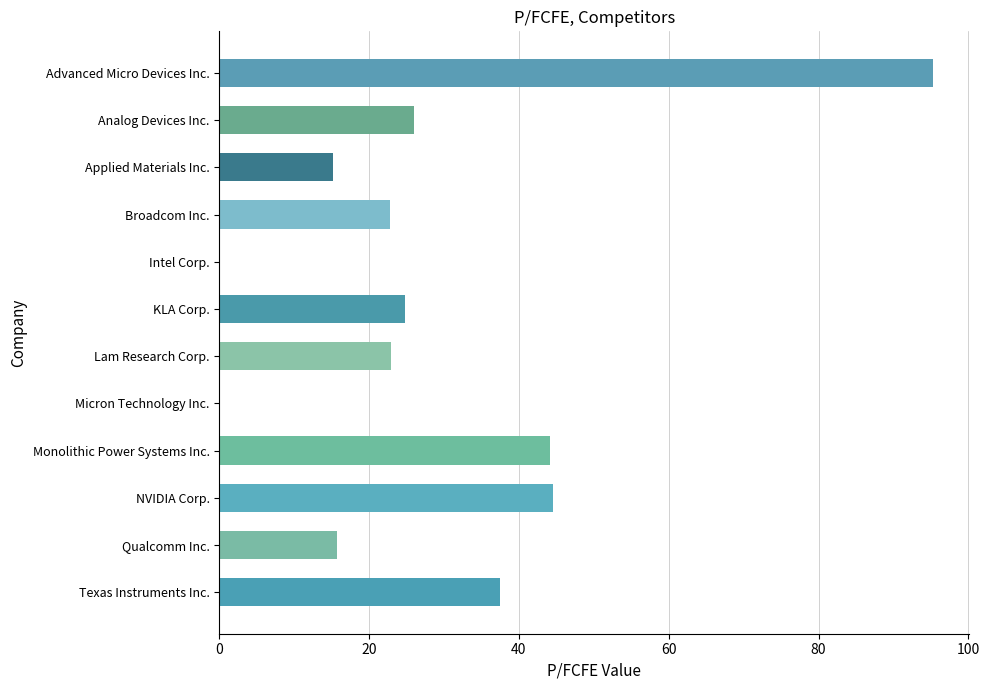

True or false: the data shows 26.1 at Analog Devices Inc..

True